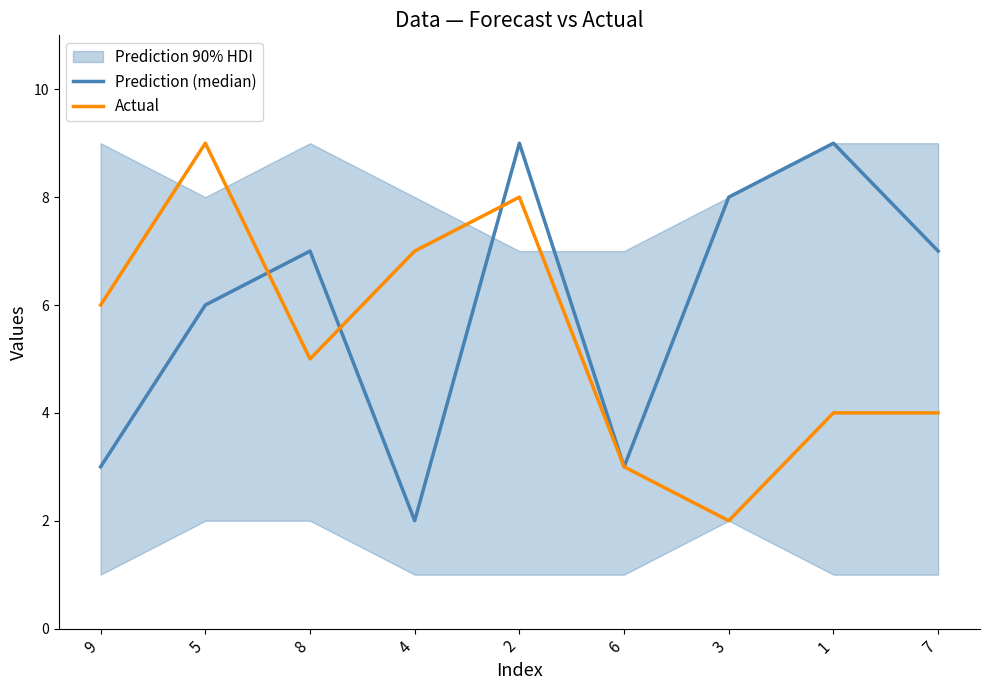

What is the difference between the highest and lowest values at 2?

1